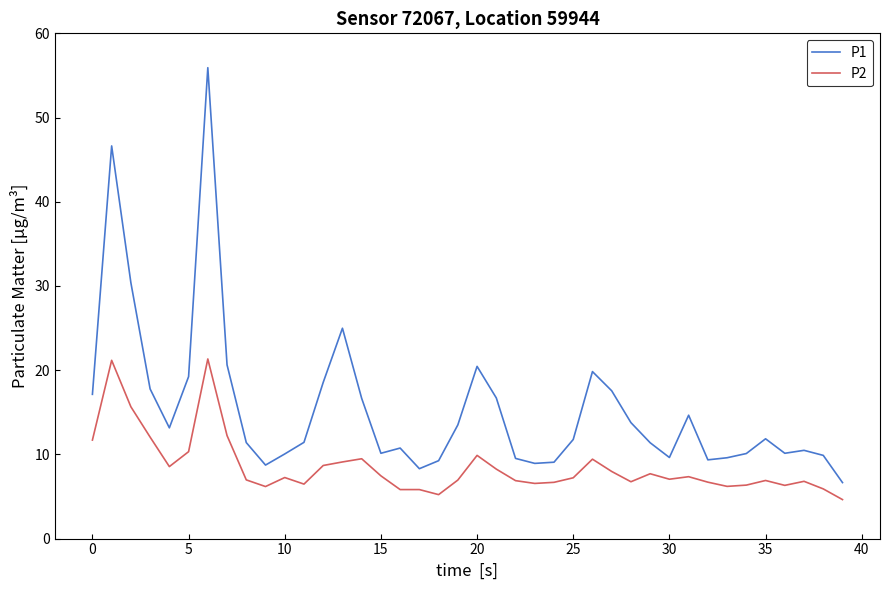

What is the greatest value displayed?

55.9